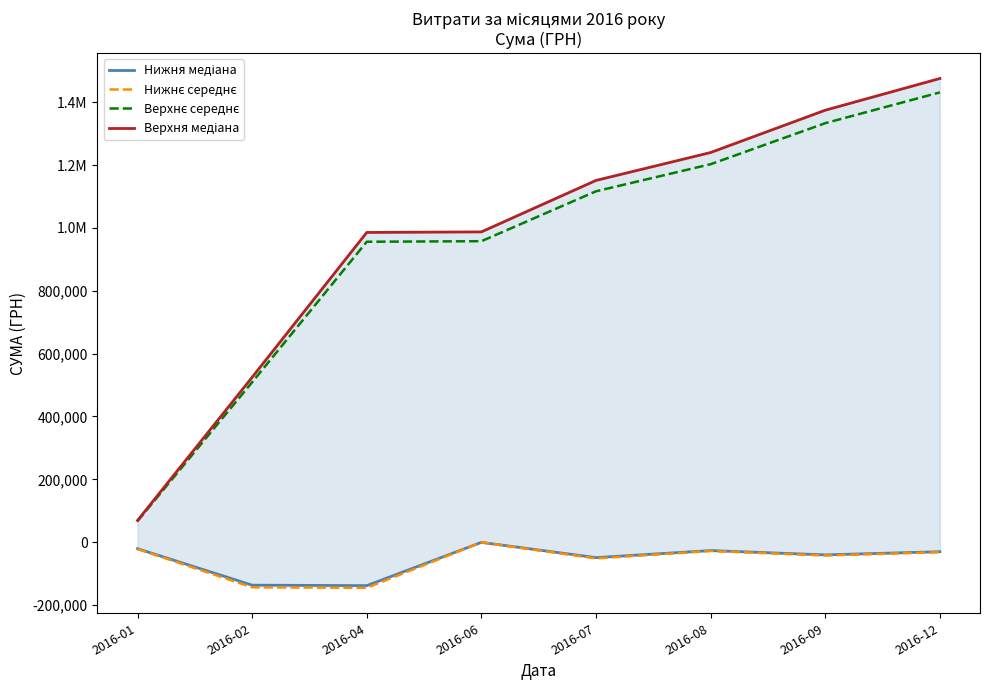

At how many categories does at least one series exceed 542577?

6